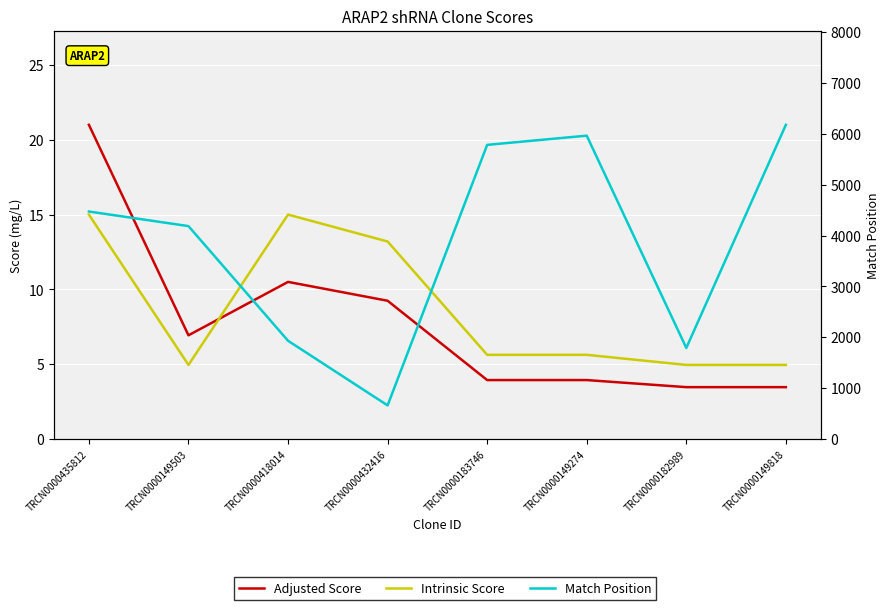

Is this an area chart (filled region under the line)?

No